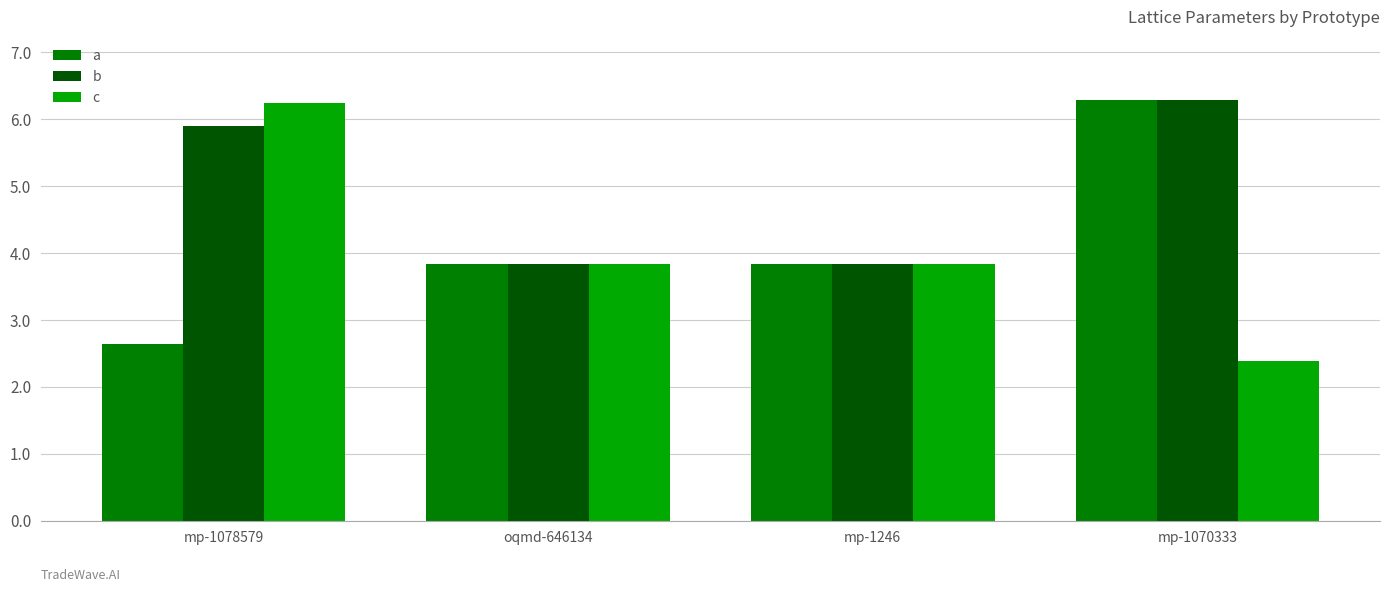

What position from the left is oqmd-646134?

2